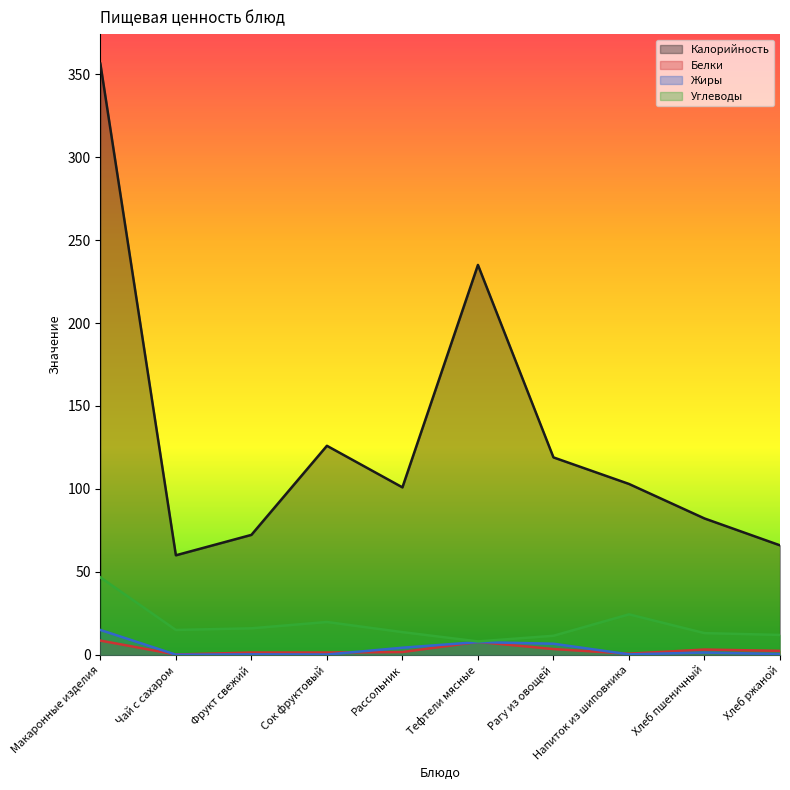

True or false: Углеводы has more than 2 interior local peaks.

False